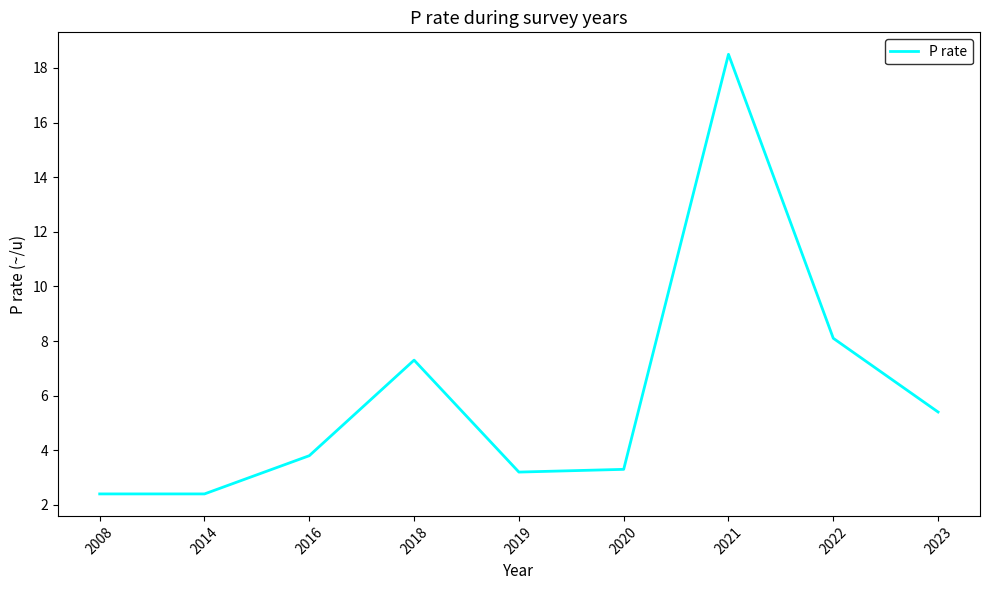

Count the number of data series in this chart.

1